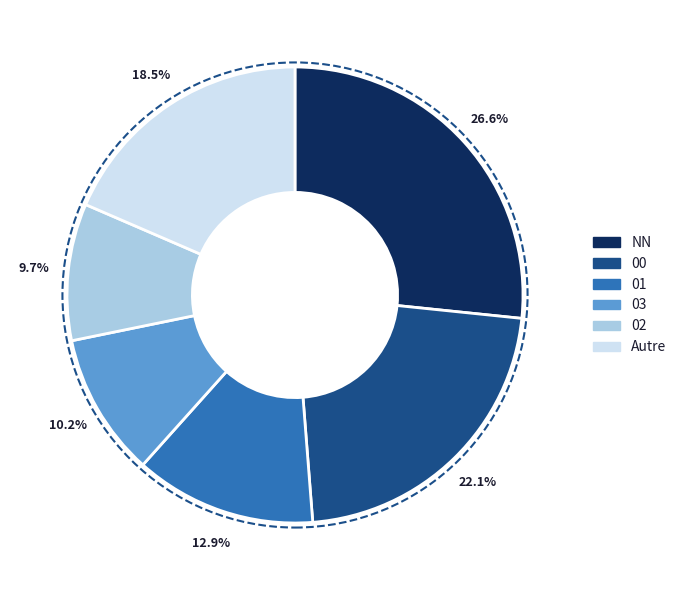

Does any single category account for the majority?

No